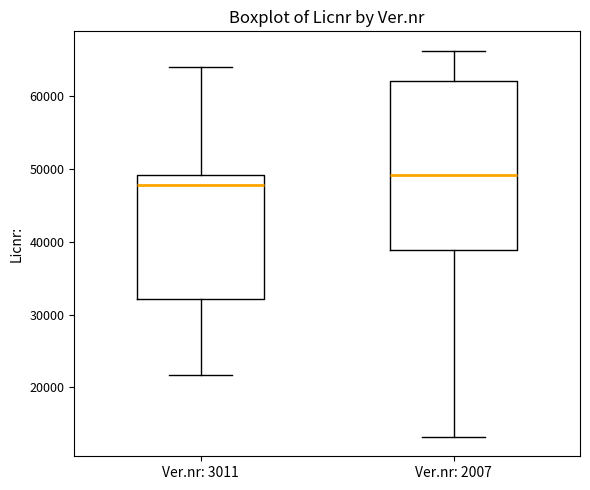

Which box has the lowest median line?

Ver.nr: 3011